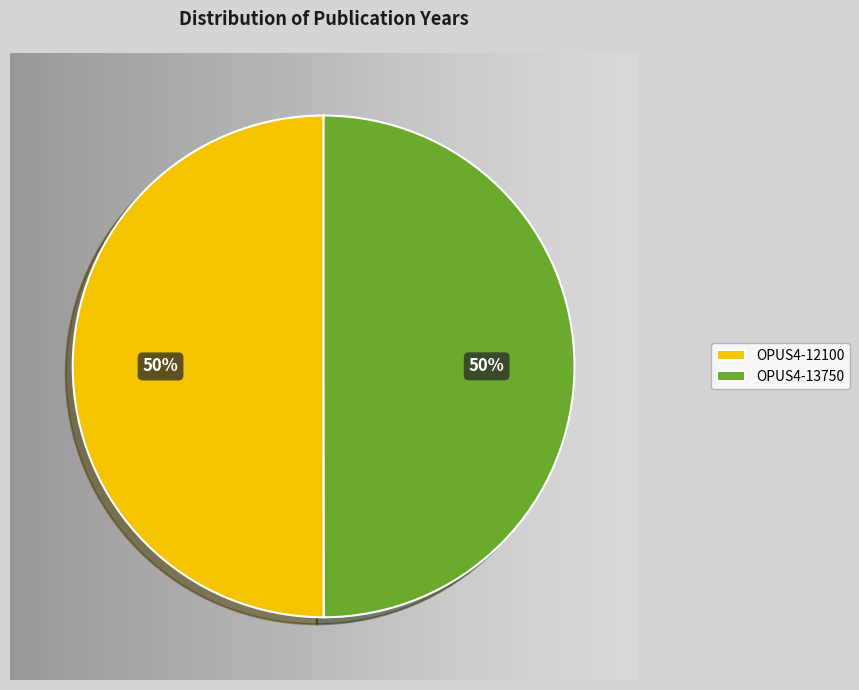

Which slice is the smallest?

OPUS4-13750